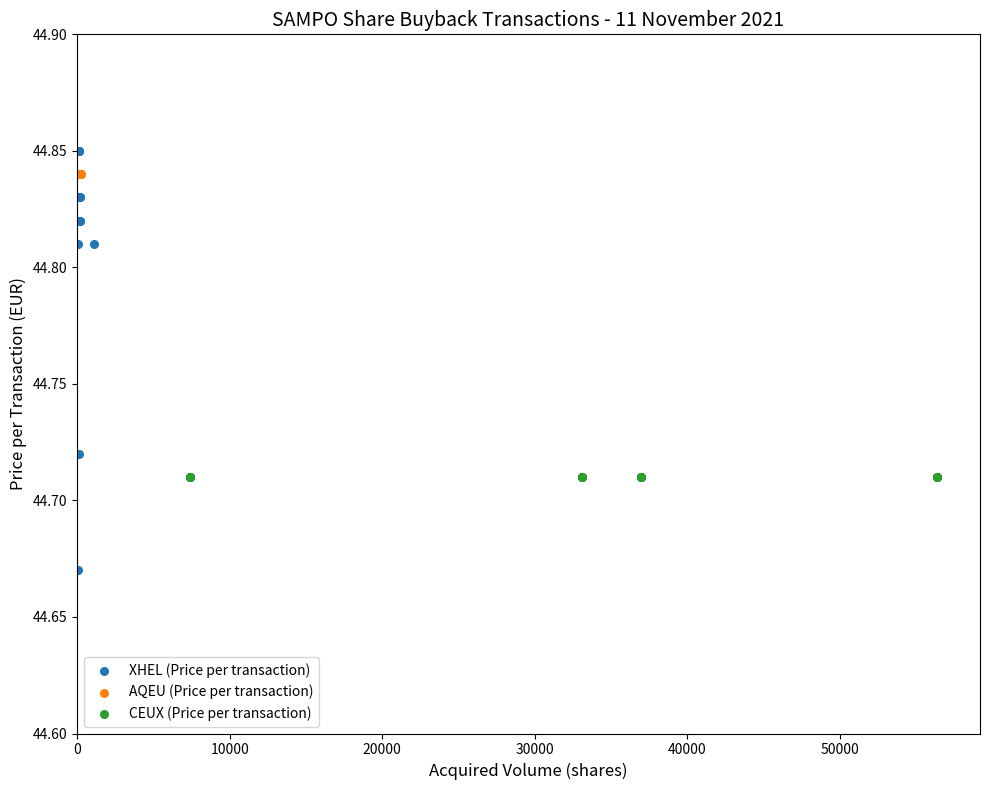

Which series contains the highest Y value?

XHEL (Price per transaction)